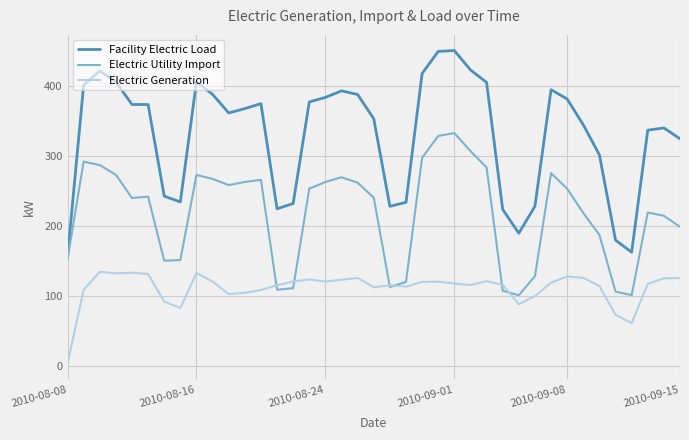

What is the maximum value for Electric Generation?

134.5